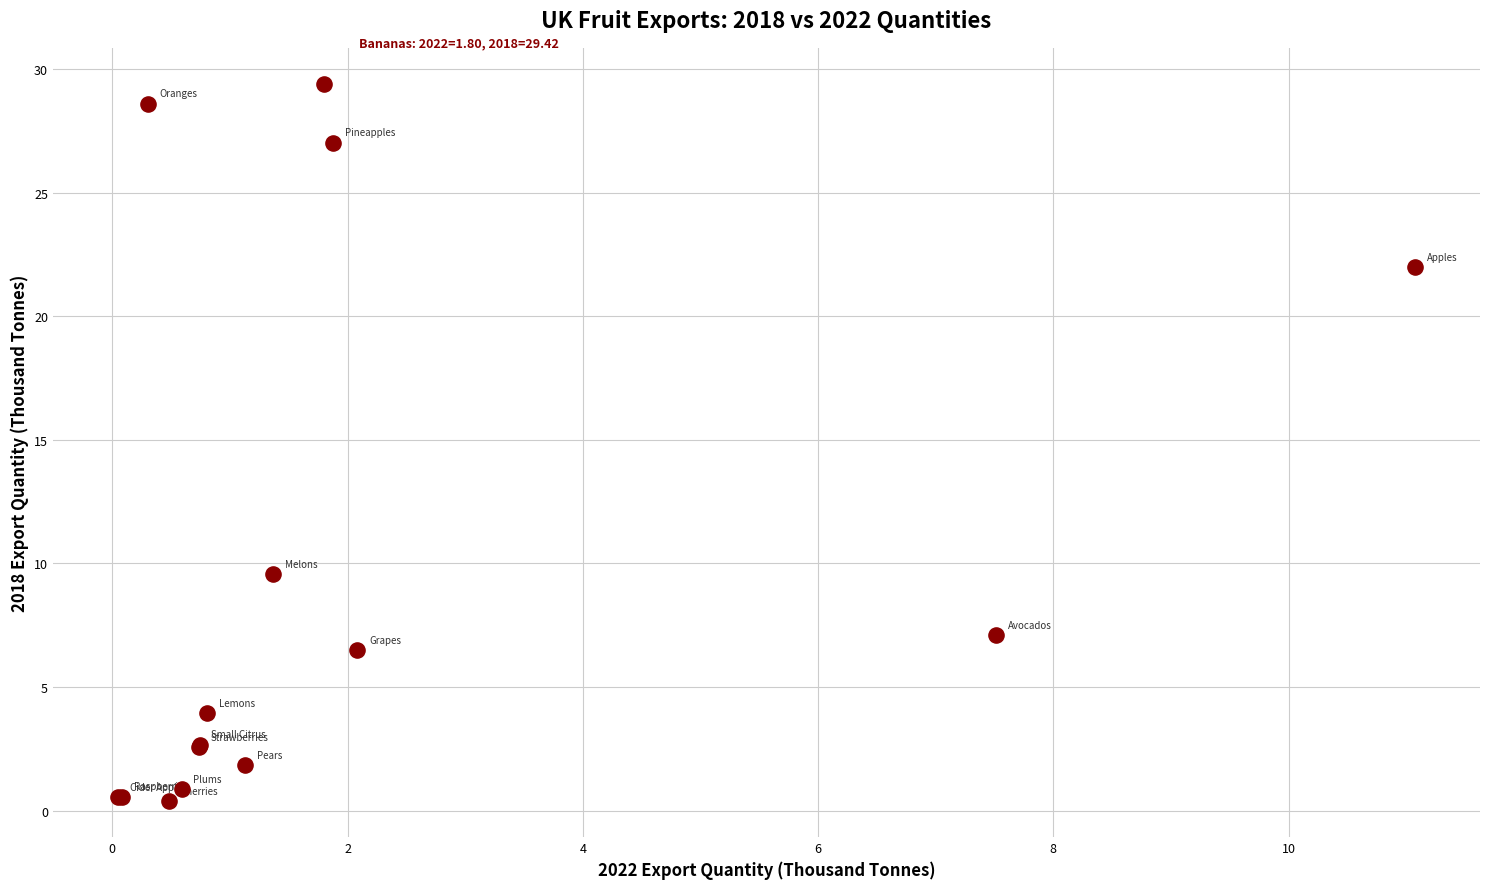

What Y value in the scatter plot is closest to 14?

9.6